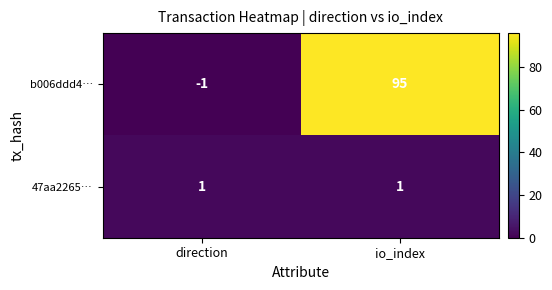

Reading left to right, transcribe all the data shown in this chart.

b006ddd4…: direction=-1	io_index=95
47aa2265…: direction=1	io_index=1